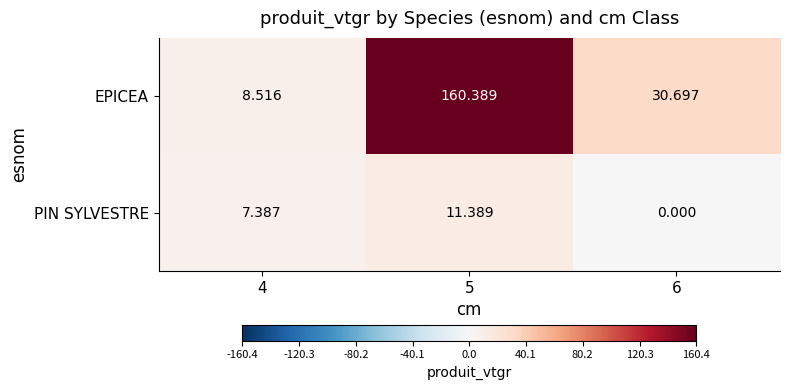

What is the difference between the highest and lowest values at 5?

149.0